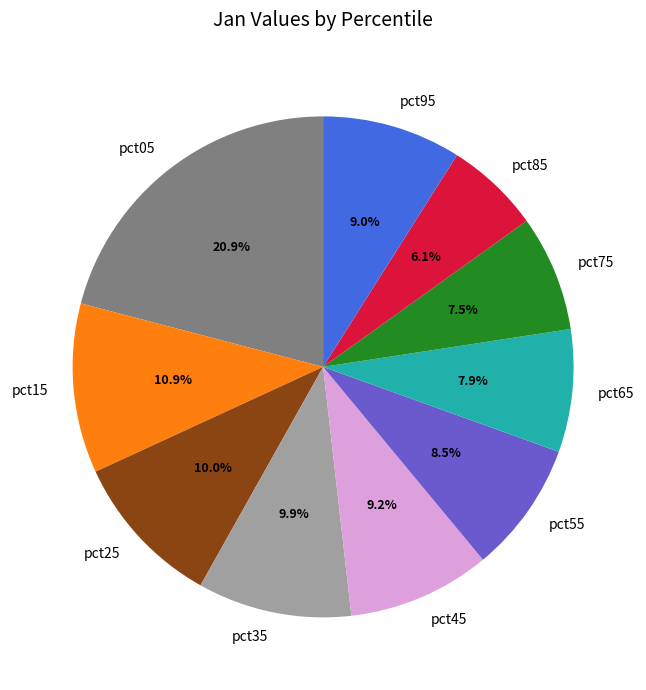

Combined, do pct65 and pct55 account for over 50%?

No